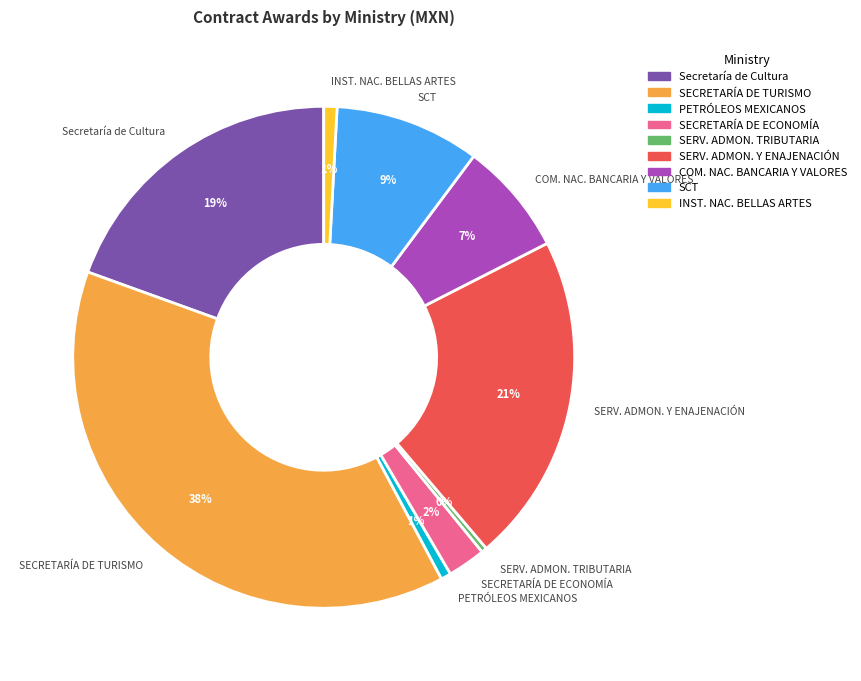

Does any single category account for the majority?

No